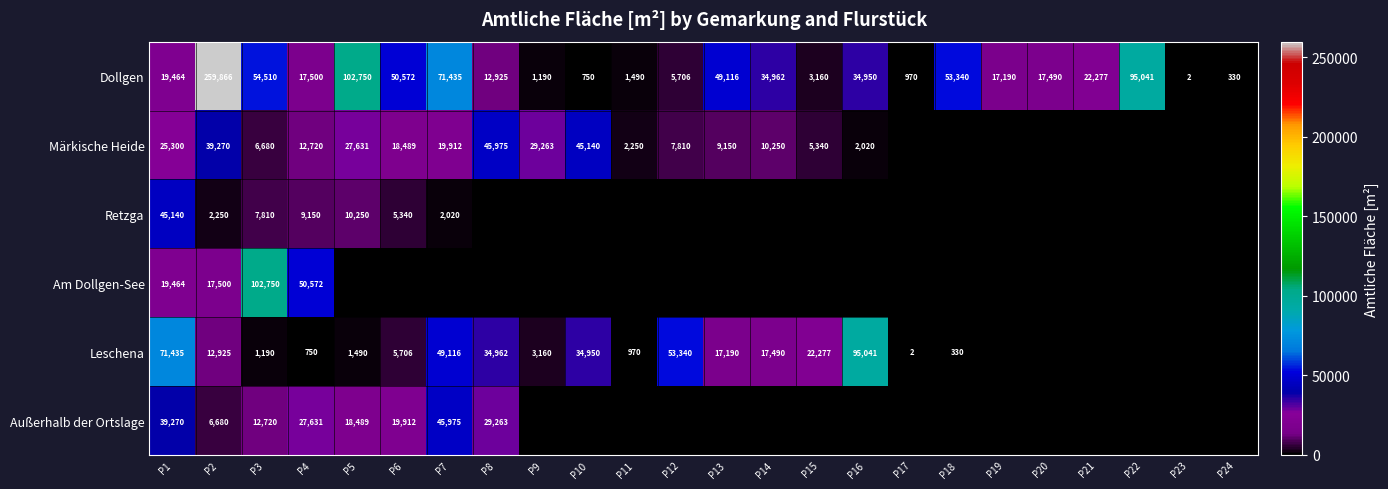

What is the difference between the second highest and second lowest values in the Dollgen series?

102420